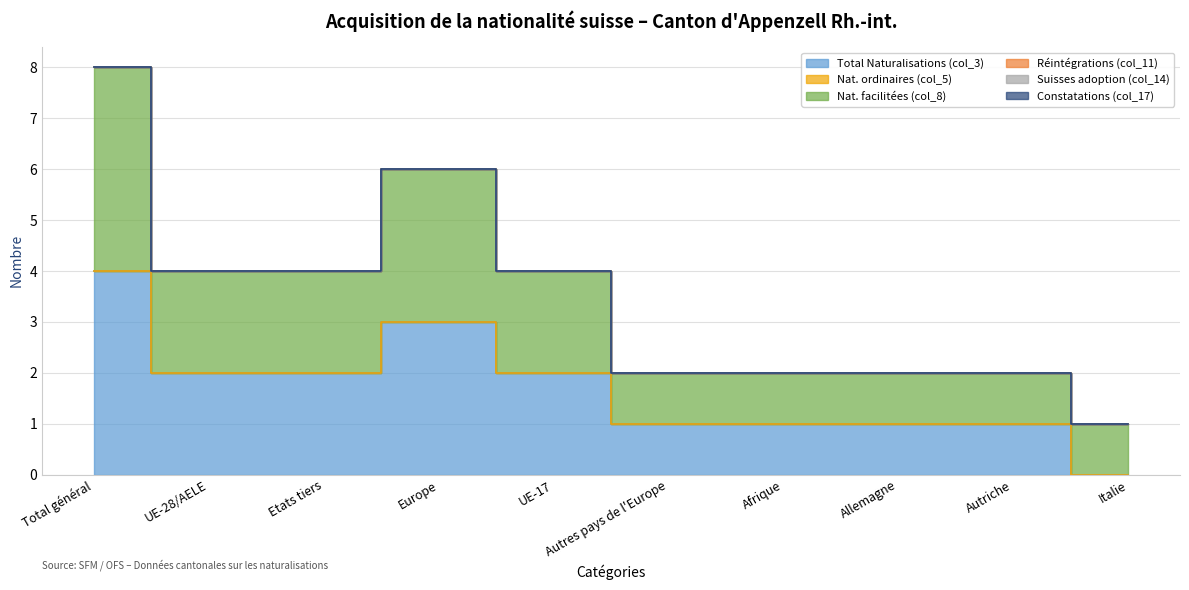

The Suisses adoption (col_14) series shows 0 at Allemagne. True or false?

True